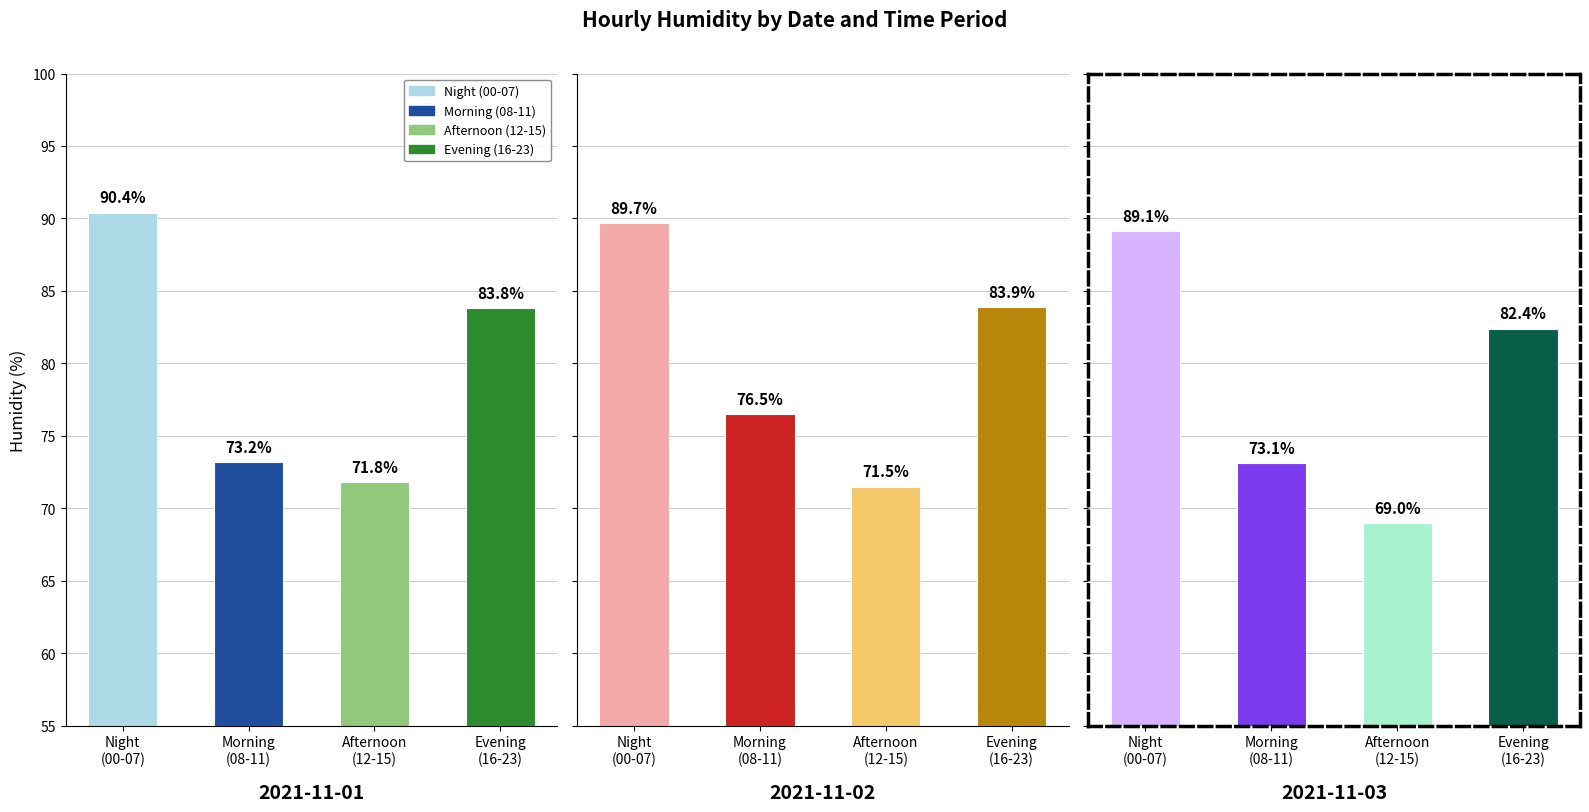

Which series has the widest spread of values?

2021-11-03